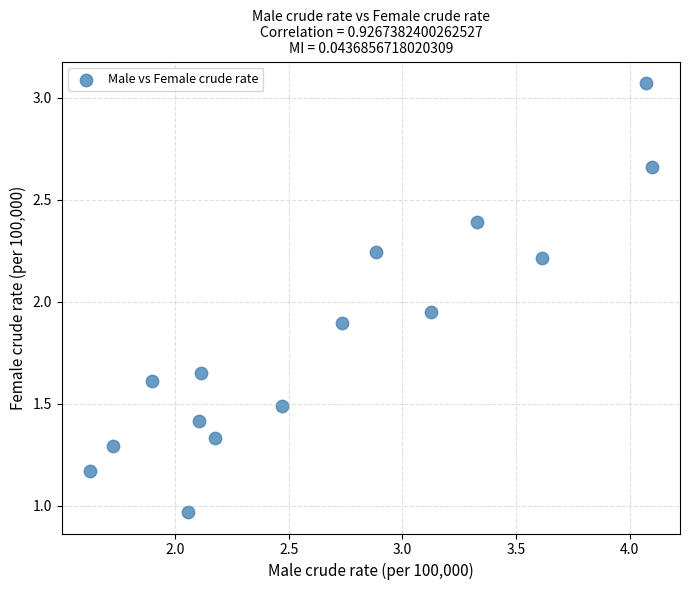

What is the range of Y values (max minus min)?

2.1